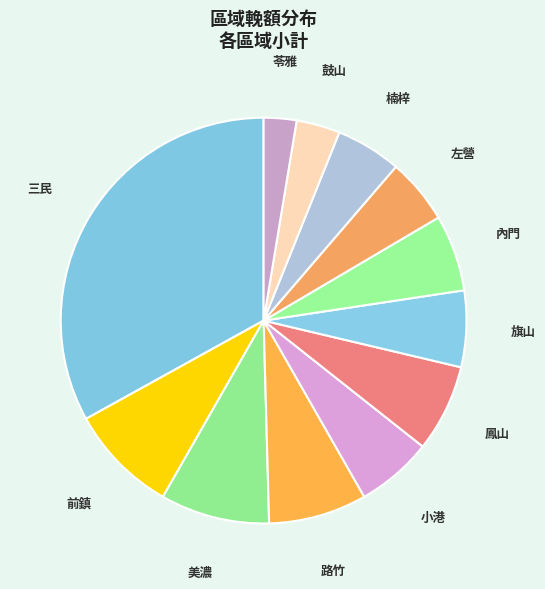

Count the number of slices in the pie.

12